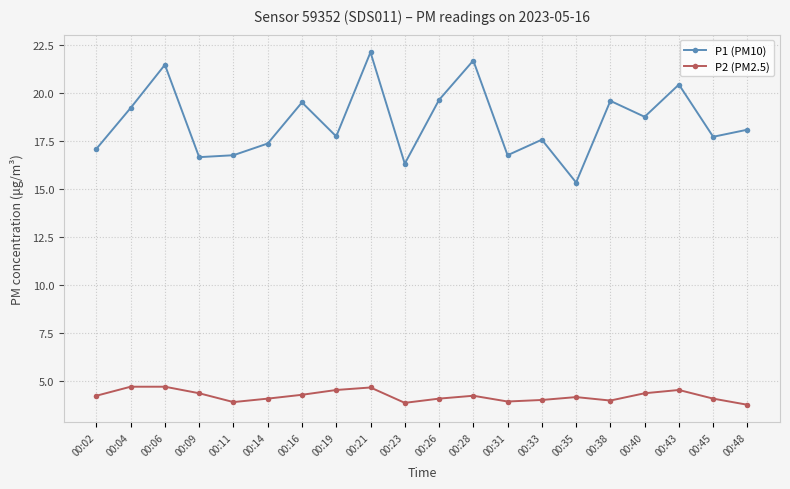

Where is the first local maximum for P1 (PM10)?

00:06